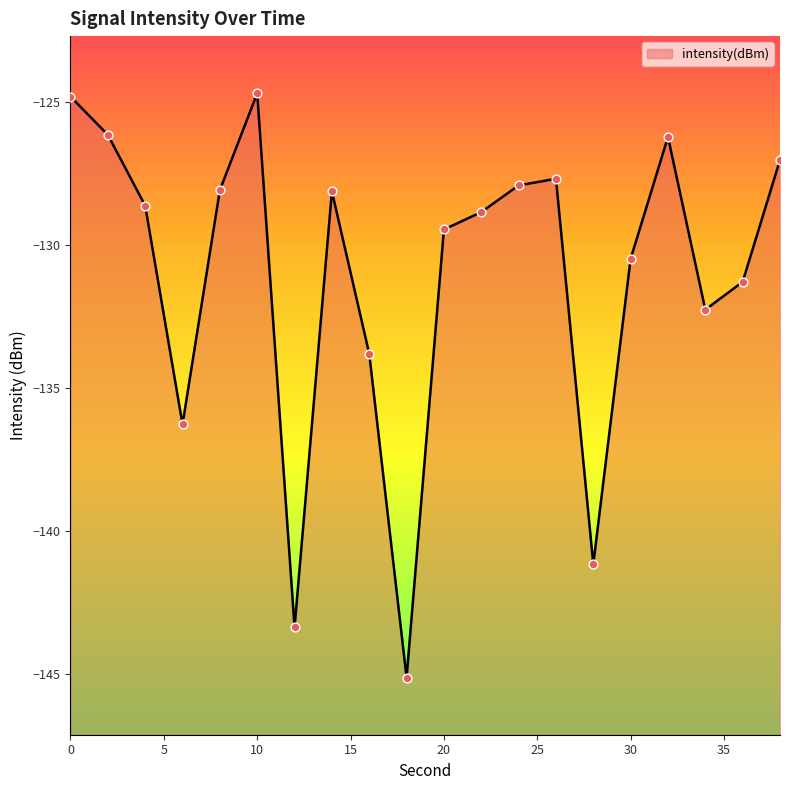

What is the change in value from 8 to 34?

-4.2